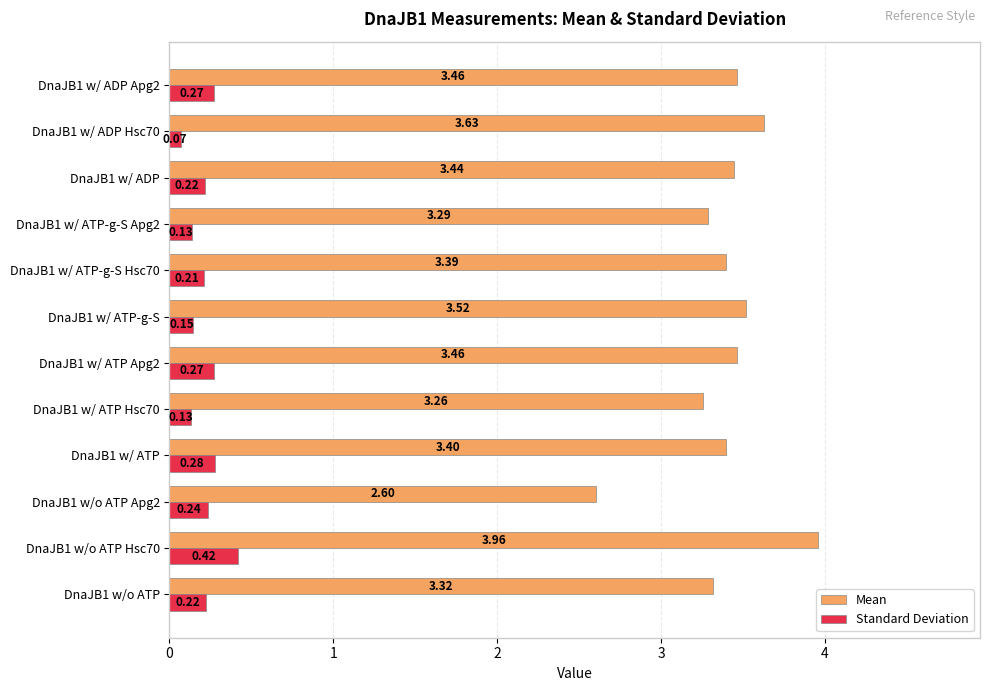

What is the difference between the maximum and minimum values in the Mean series?

1.4